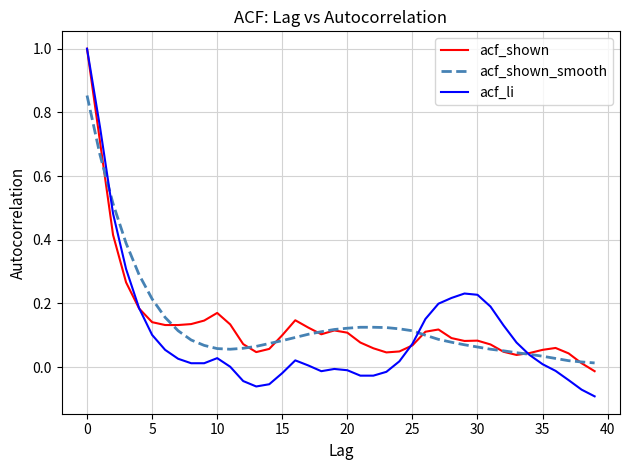

Which series has the largest range (max minus min)?

acf_li